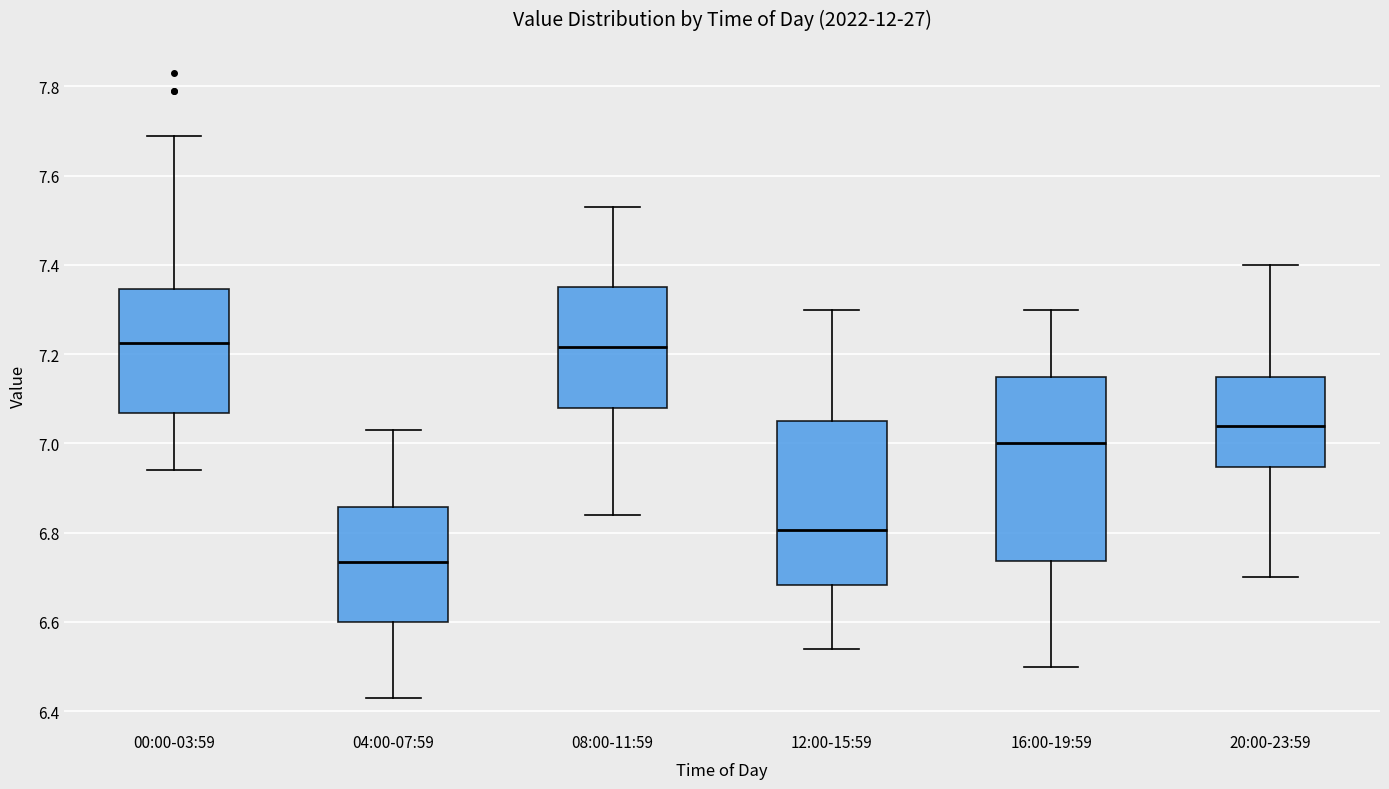

Reading left to right, transcribe this box plot: for each box, give where its median line is, the range the box spans, and where its two whiskers end, as read against the y-axis. The values are not printed on the chart, so give them approximately, as read against the axis.

00:00-03:59: median 7.22, box 7.06 to 7.34, whiskers 6.94 to 7.70
04:00-07:59: median 6.74, box 6.60 to 6.86, whiskers 6.44 to 7.04
08:00-11:59: median 7.22, box 7.08 to 7.36, whiskers 6.84 to 7.54
12:00-15:59: median 6.80, box 6.68 to 7.06, whiskers 6.54 to 7.30
16:00-19:59: median 7.00, box 6.74 to 7.16, whiskers 6.50 to 7.30
20:00-23:59: median 7.04, box 6.94 to 7.16, whiskers 6.70 to 7.40